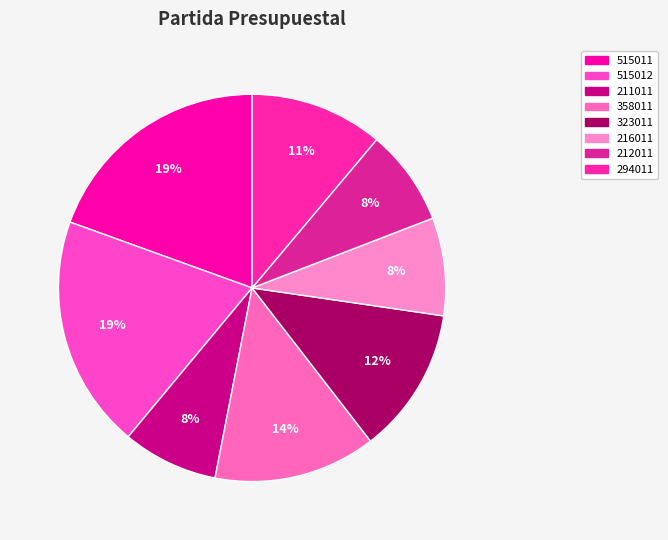

Between 515012 and 515011, which is larger?

515012